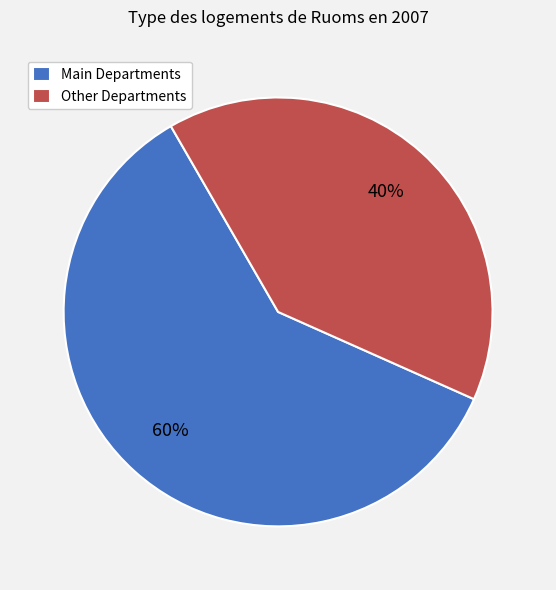

Between Main Departments and Other Departments, which is larger?

Main Departments